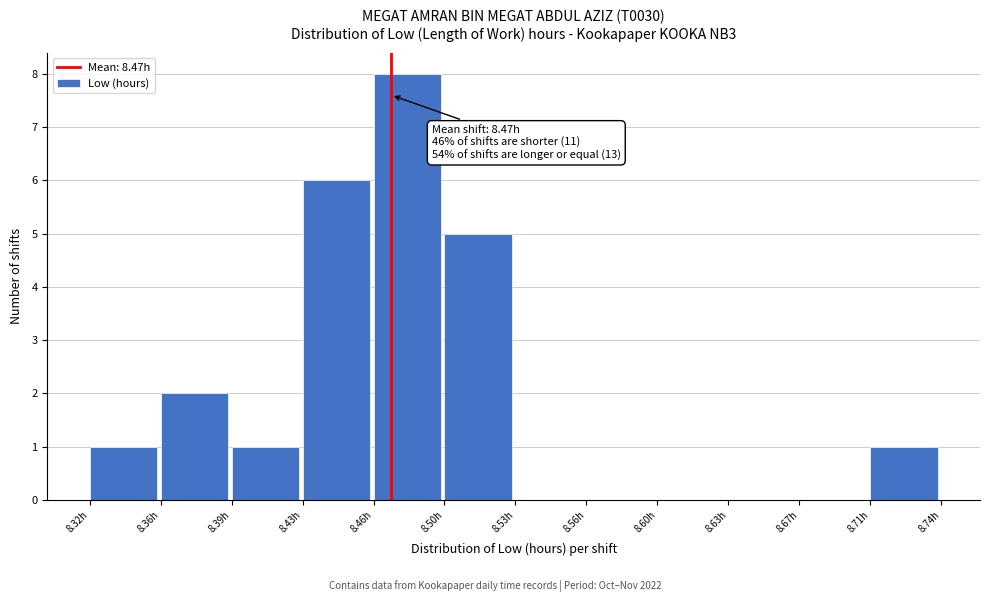

Reading left to right, list all the values displayed in this chart.

8.32h=1	8.36h=2	8.39h=1	8.43h=6	8.46h=8	8.50h=5	8.53h=0	8.56h=0	8.60h=0	8.63h=0	8.67h=0	8.71h=1